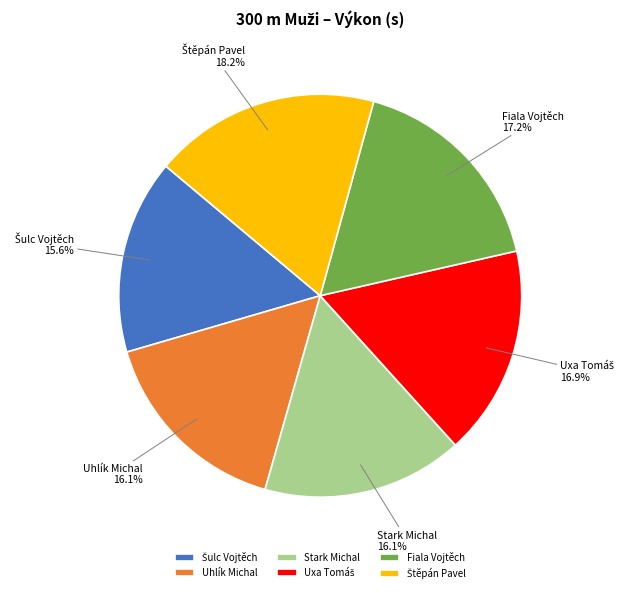

Does any single category account for the majority?

No